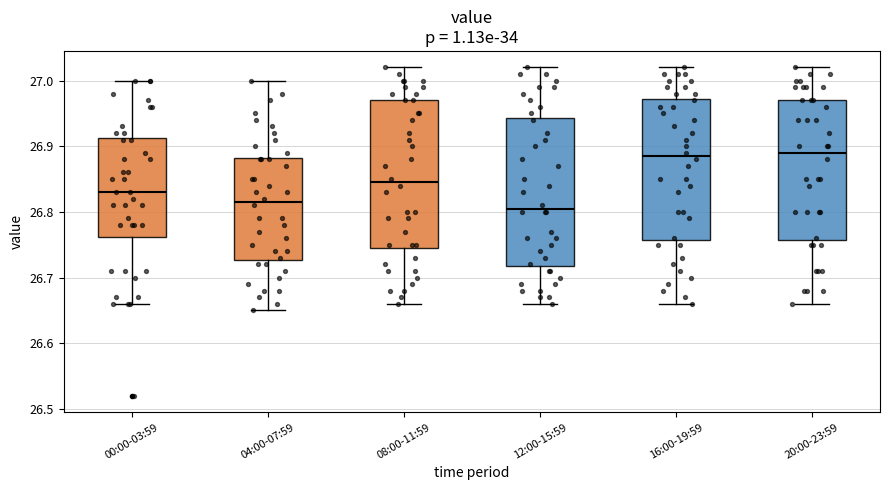

Where does the lower whisker of the box for 00:00-03:59 end on the y-axis? The values are not printed on the chart, so give them approximately, as read against the axis.

26.66